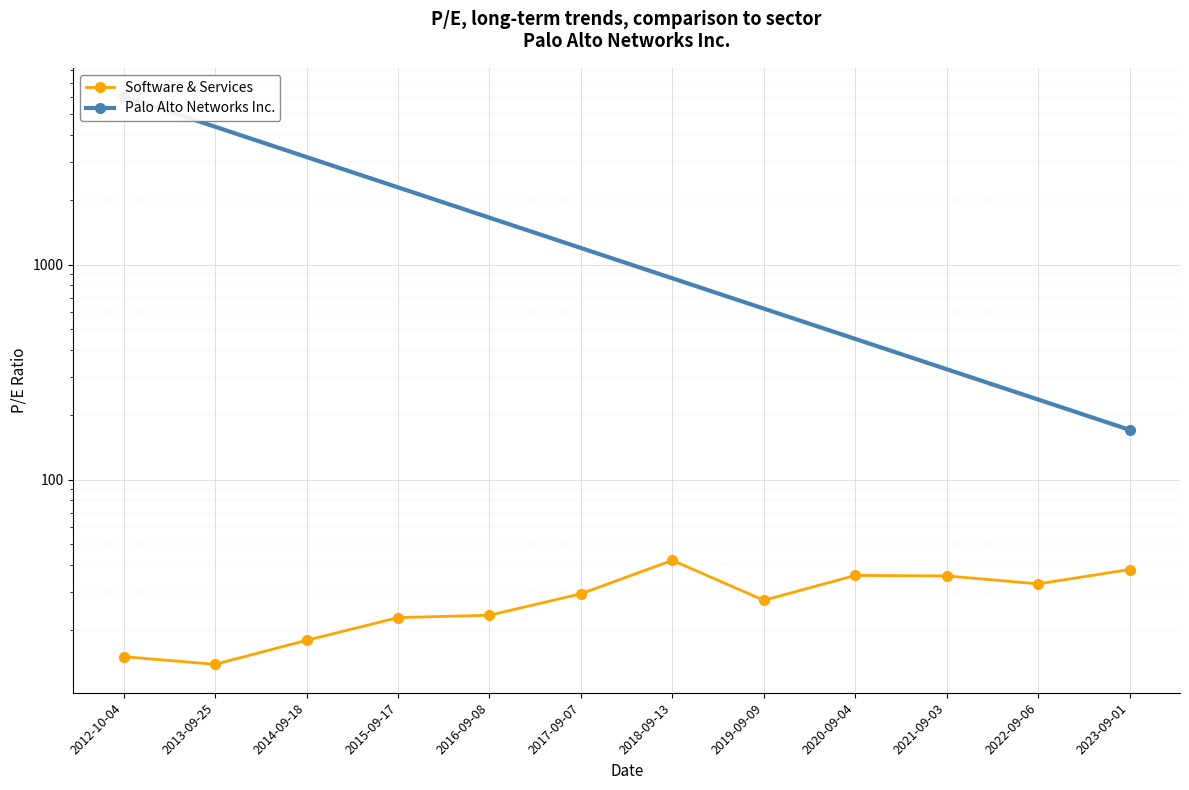

What is the difference between the maximum and minimum values?

28.3